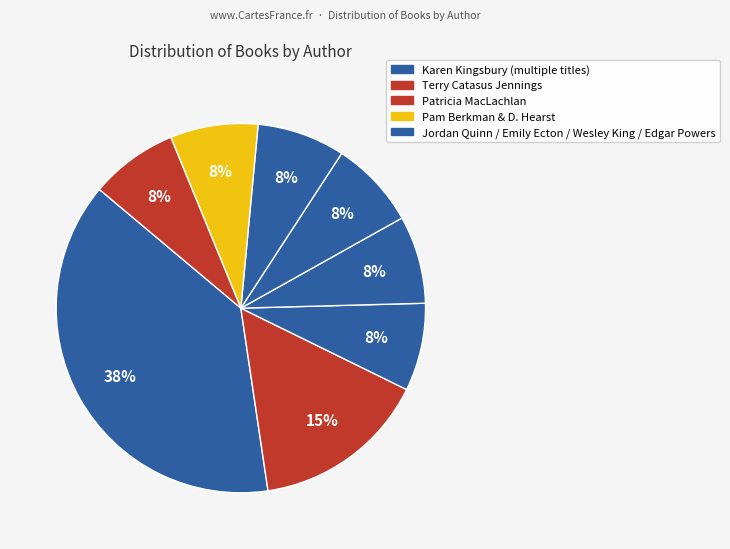

Count the number of slices in the pie.

8